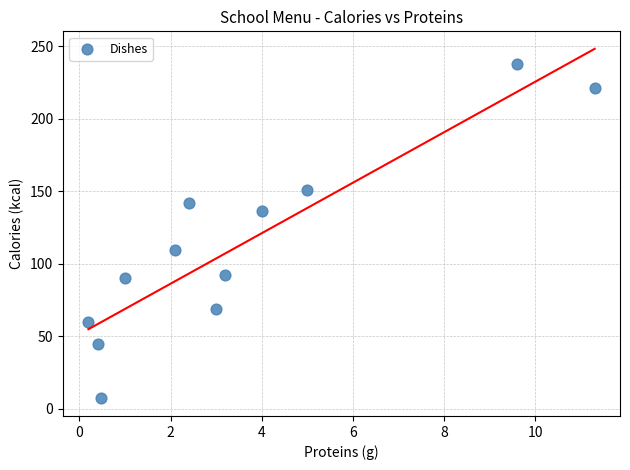

What is the range of X values (max minus min)?

11.1